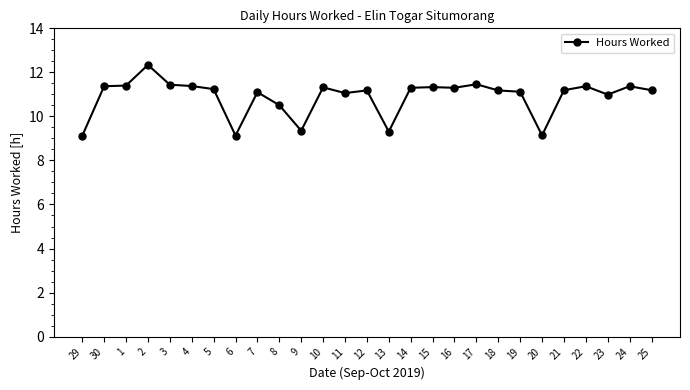

The value at 11 is 2.7. True or false?

False